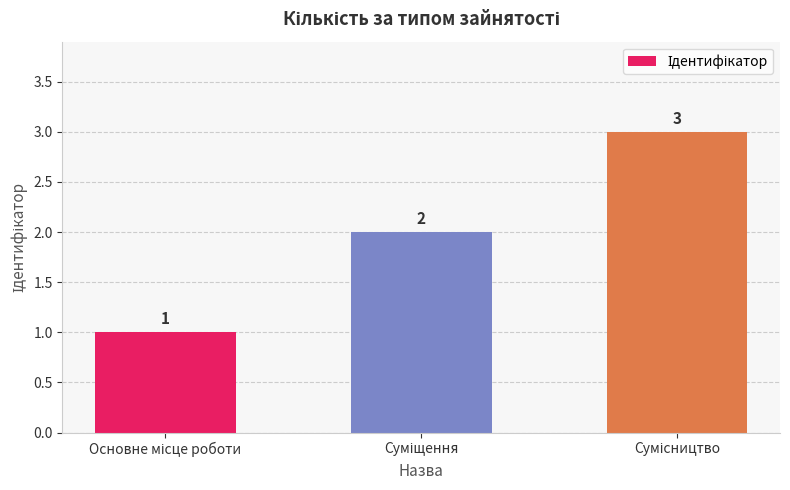

How many bars are there in total?

3